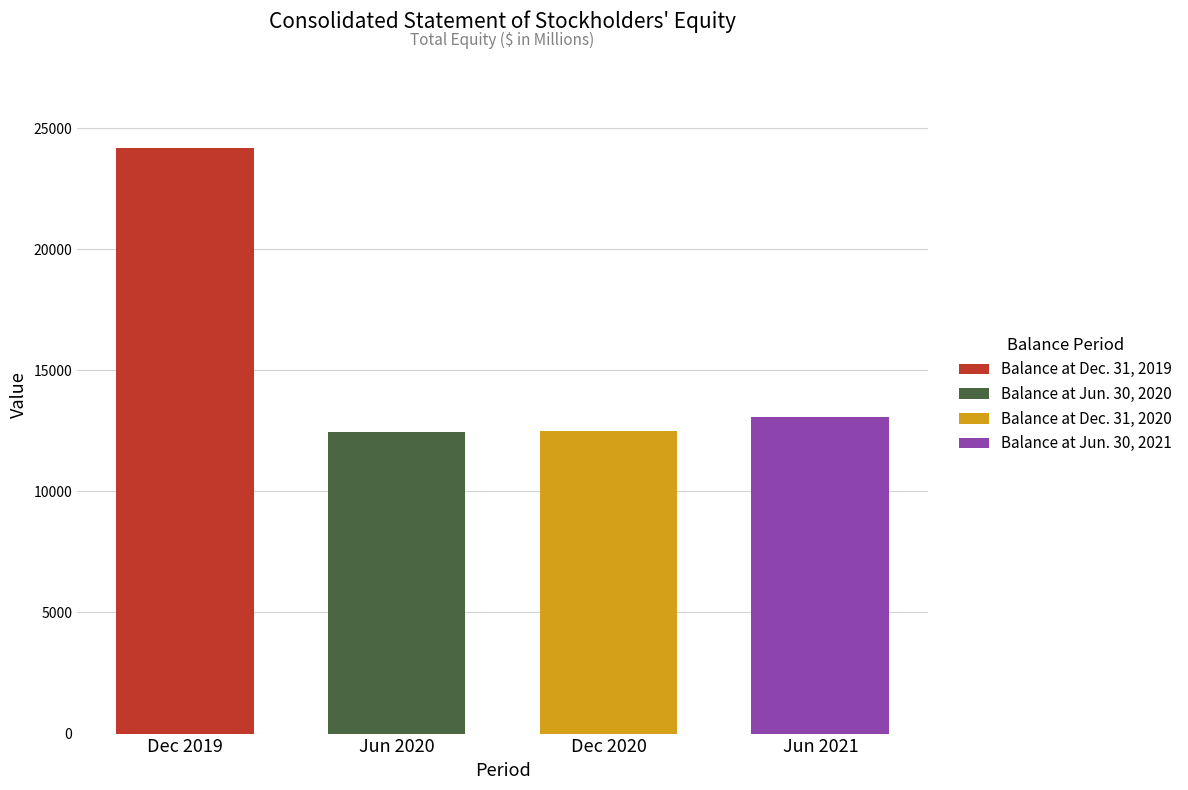

How many categories are shown in the chart?

4